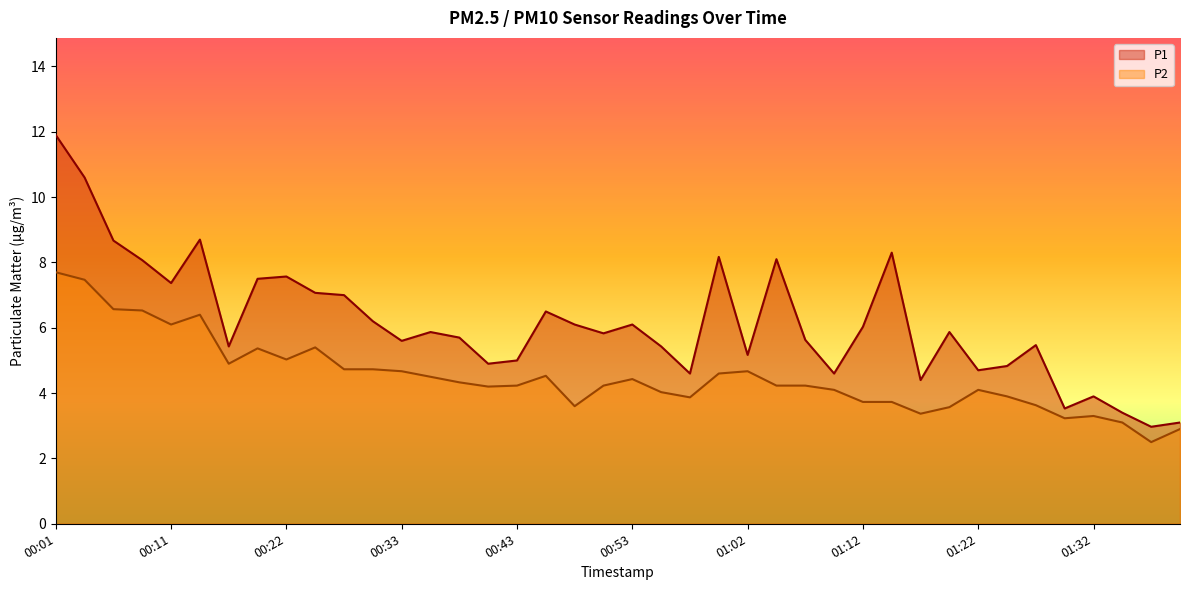

In P1, how many points are higher than both neighbors (excluding endpoints)?

11